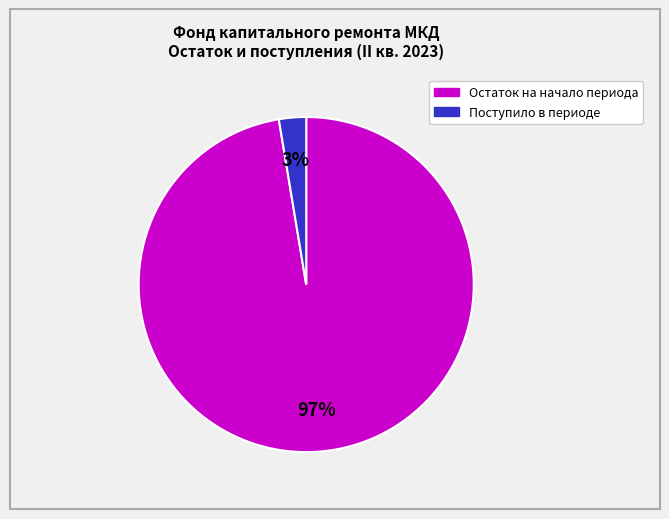

To the nearest percent, what is the average slice percentage?

50%